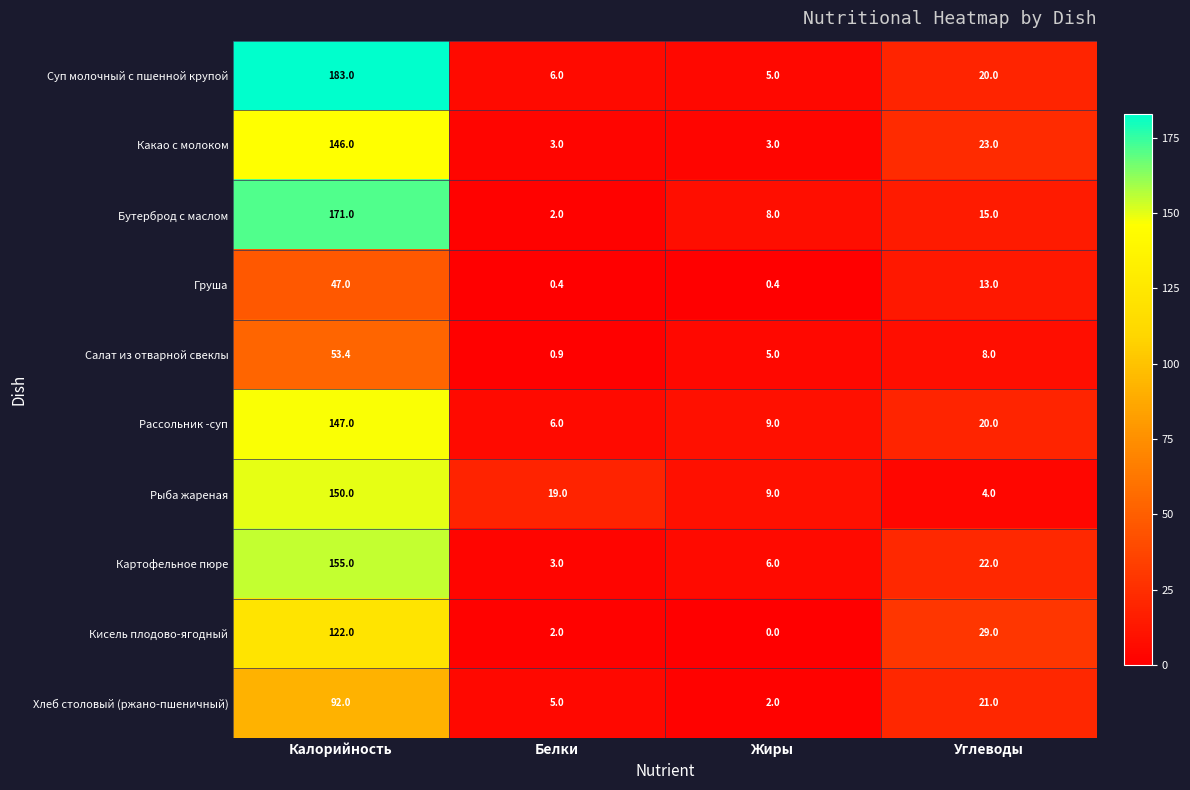

True or false: Бутерброд с маслом has a value of 15.0 at Углеводы.

True